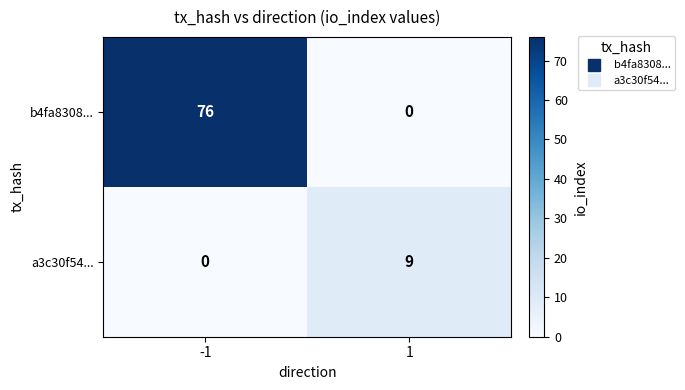

What is the total value across all series at 1?

9